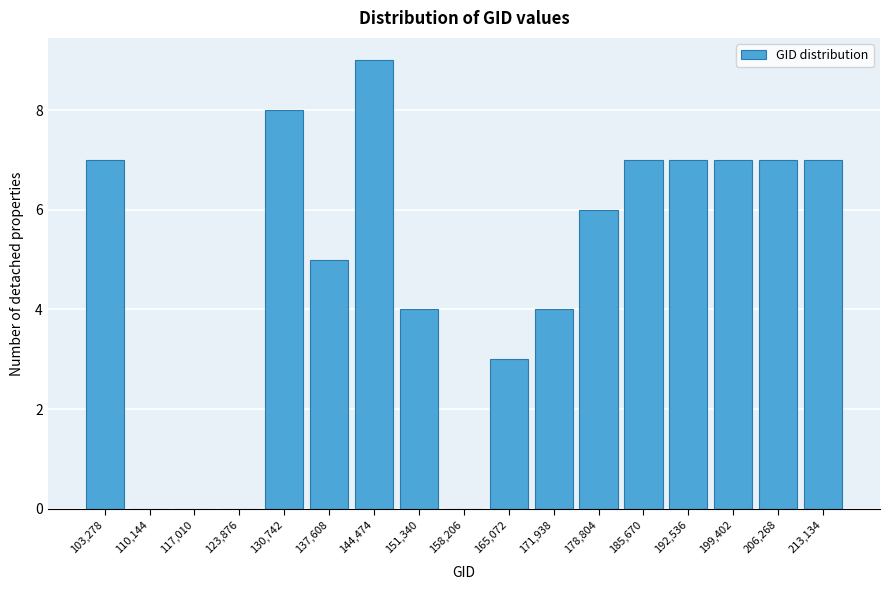

Reading left to right, extract all data points from this chart.

103,278=7	110,144=0	117,010=0	123,876=0	130,742=8	137,608=5	144,474=9	151,340=4	158,206=0	165,072=3	171,938=4	178,804=6	185,670=7	192,536=7	199,402=7	206,268=7	213,134=7